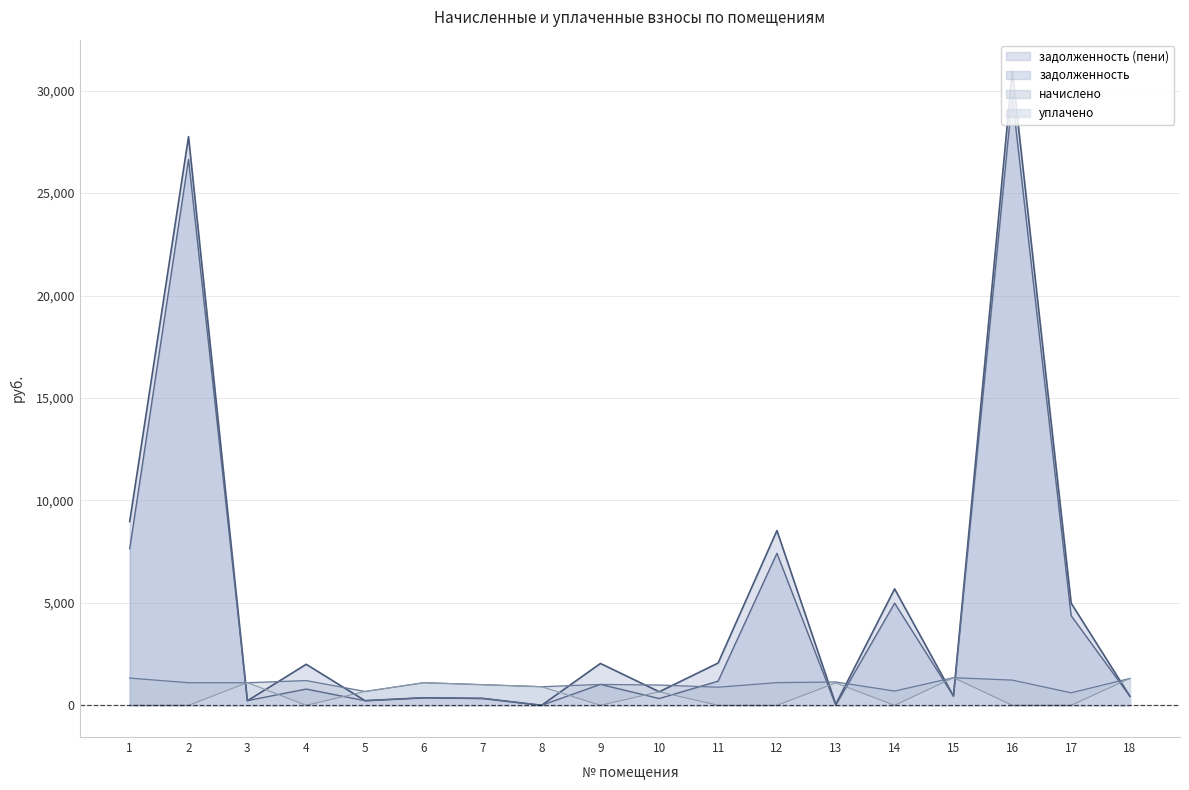

Reading left to right, extract all data points from this chart.

задолженность: 7639.7	26651.8	227.7	794.0	225.8	368.2	336.1	2.2	1021.8	330.6	1178.3	7420.8	1.1	4987.2	449.8	29712.6	4376.0	438.0
задолженность (пени): 8969.6	27755.5	221.3	2003.0	225.8	368.2	336.1	0.0	2043.6	661.1	2063.7	8528.9	48.3	5684.1	449.8	30943.0	4987.5	438.0
начислено: 1329.9	1103.7	1103.7	1209.0	677.2	1104.7	1008.1	907.5	1021.8	991.6	885.3	1108.1	1138.8	696.9	1349.4	1230.5	611.5	1313.9
уплачено: 0.0	0.0	1110.2	0.0	677.3	1104.7	1008.1	909.7	0.0	661.2	0.0	0.0	1091.6	0.0	1349.4	0.0	0.0	1313.9